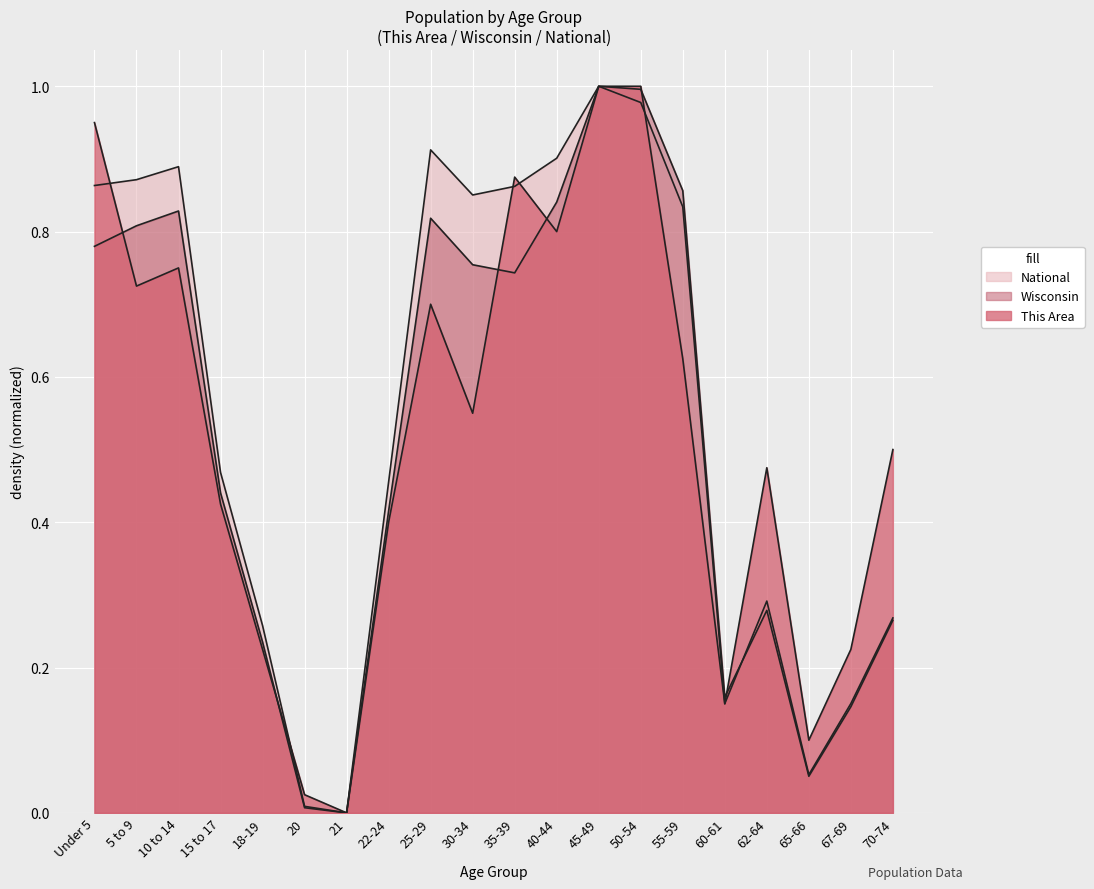

Where is the first local maximum for This Area?

10 to 14